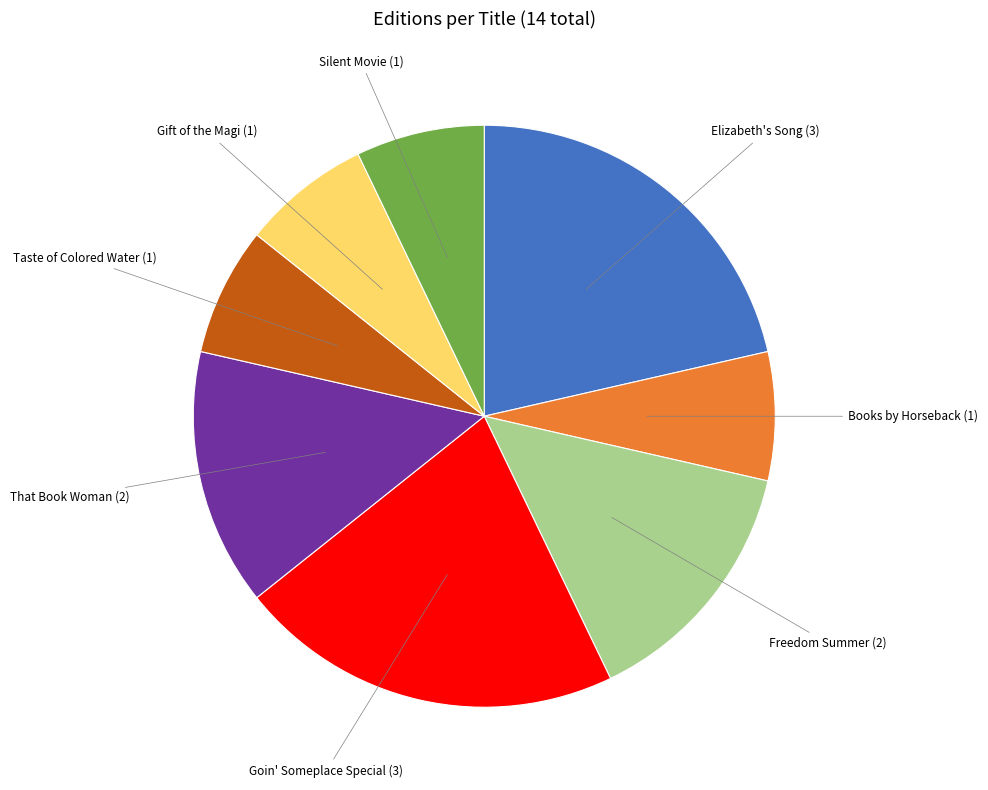

What is the ratio of the value at Silent Movie to the value at Gift of the Magi?

1.0